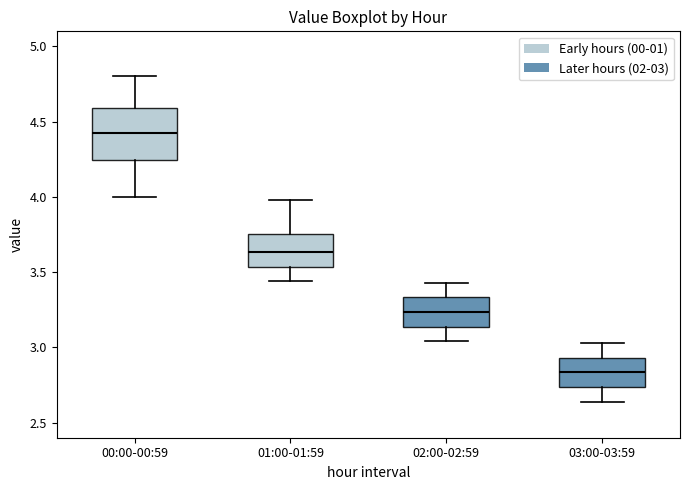

Reading left to right, read every box against the y-axis: the position of its median line, the range the box covers, and the ends of its whiskers. The values are not printed on the chart, so give them approximately, as read against the axis.

00:00-00:59: median 4.45, box 4.25 to 4.60, whiskers 4.00 to 4.80
01:00-01:59: median 3.65, box 3.55 to 3.75, whiskers 3.45 to 4.00
02:00-02:59: median 3.25, box 3.15 to 3.35, whiskers 3.05 to 3.45
03:00-03:59: median 2.85, box 2.75 to 2.95, whiskers 2.65 to 3.05